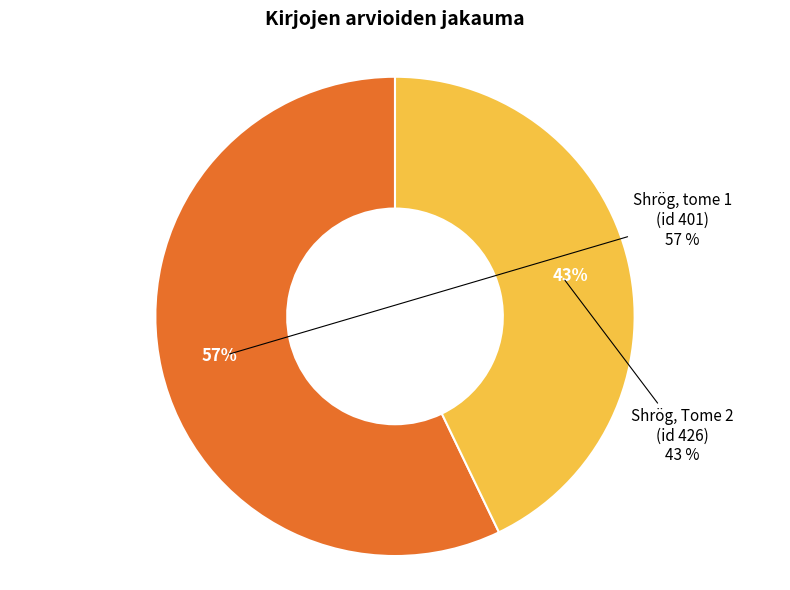

Count the number of slices in the pie.

2